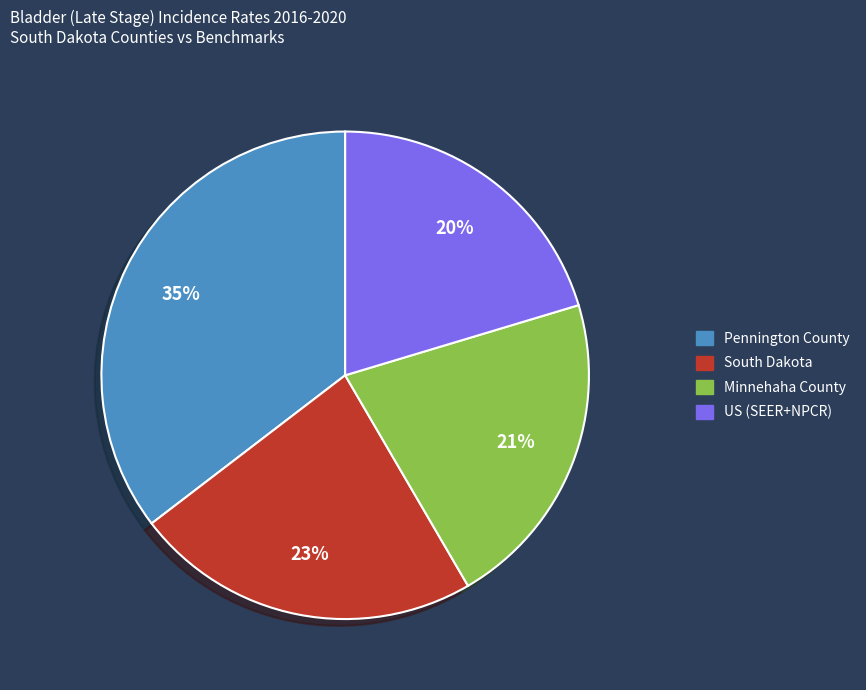

Between Pennington County and Minnehaha County, which is larger?

Pennington County